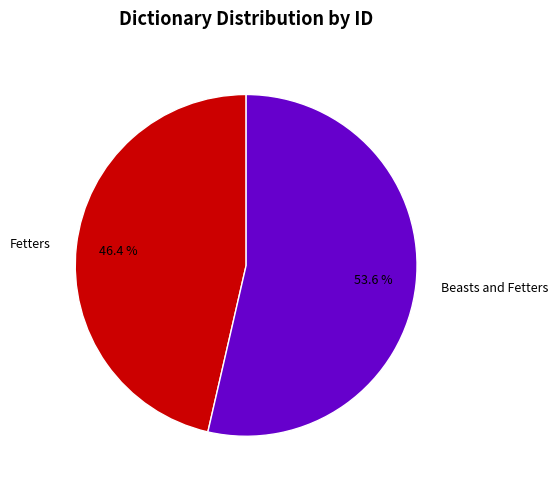

How much of the chart is everything except Beasts and Fetters?

46.4%